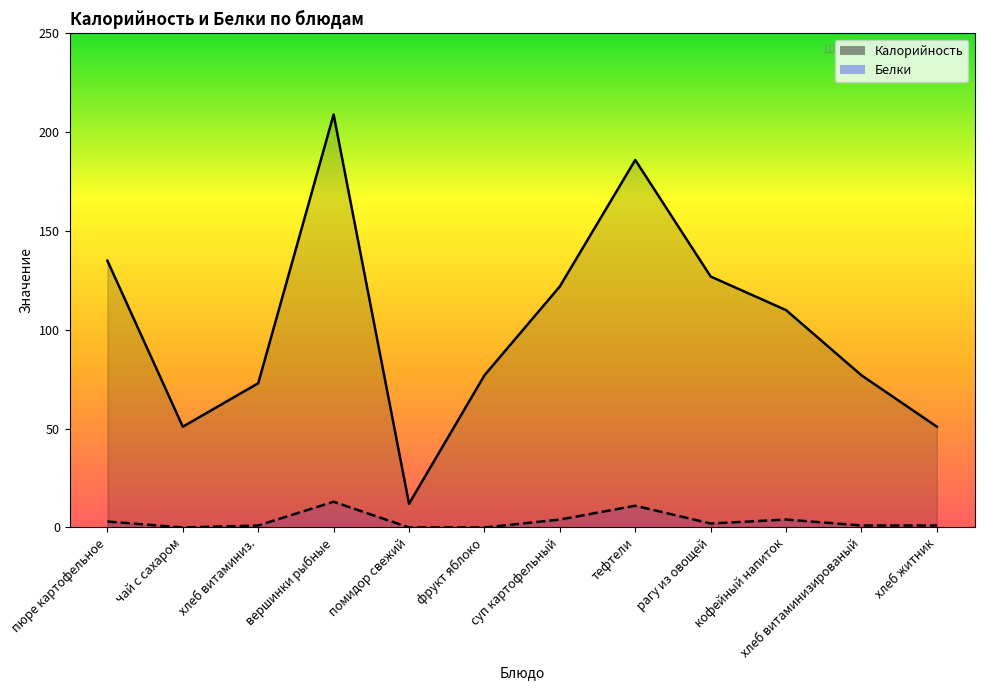

What position from the left is кофейный напиток?

10